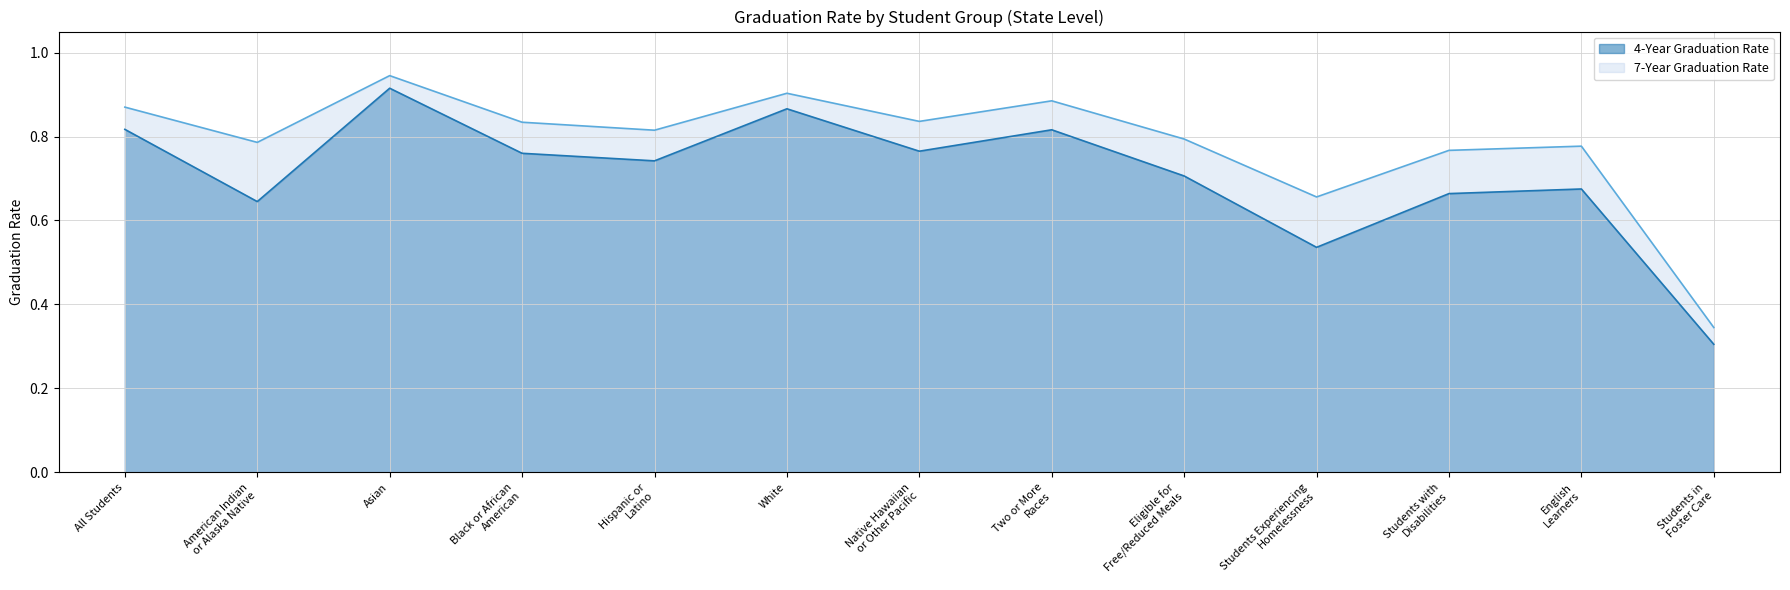

Does the chart have visible grid lines?

Yes